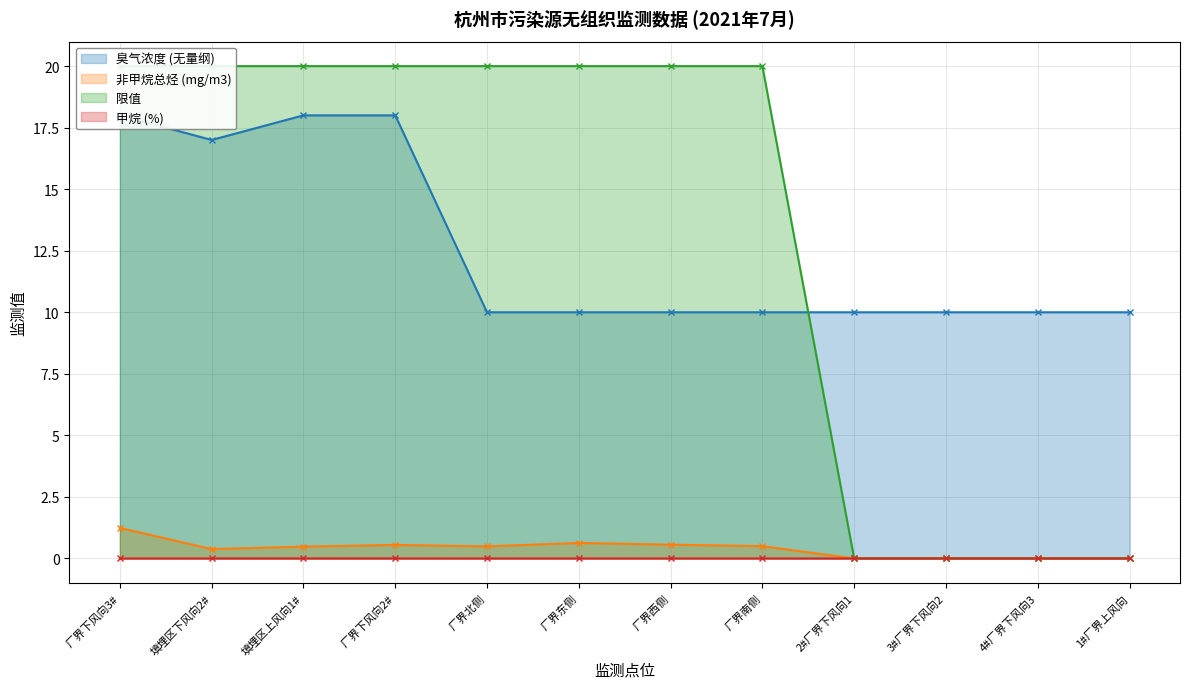

What is the label of the 11th point from the right?

填埋区下风向2#